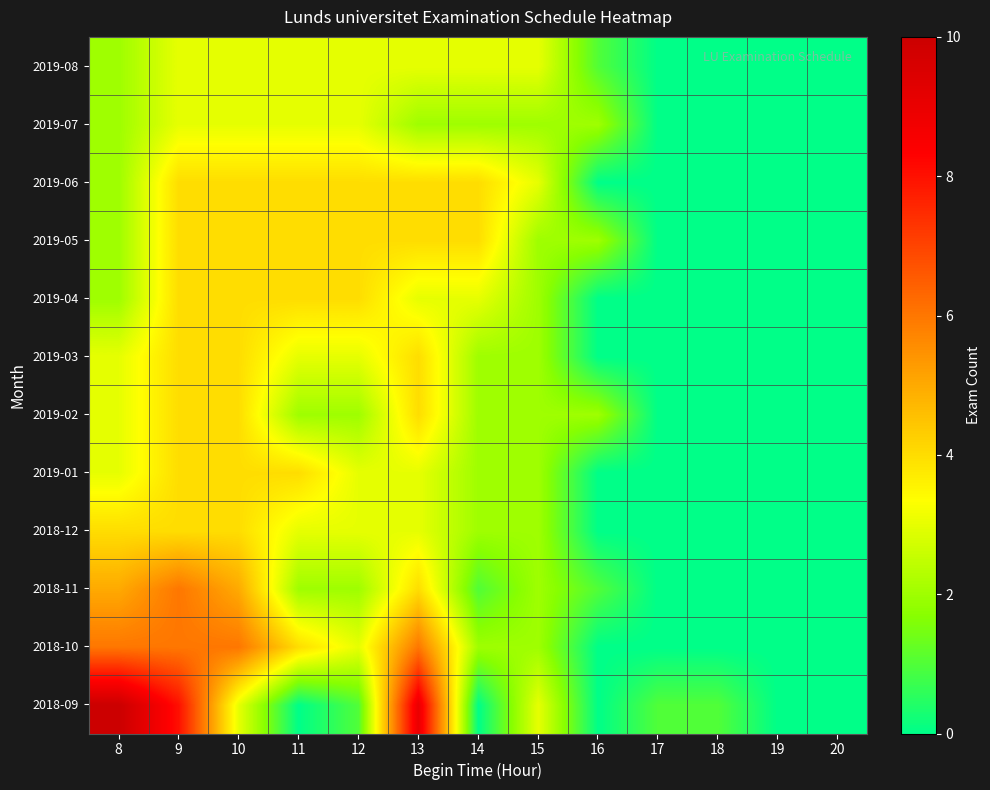

Reading right to left, transcribe all the data shown in this chart.

2018-09: 20=0	19=0	18=1	17=1	16=0	15=3	14=0	13=9	12=1	11=0	10=3	9=8	8=10
2018-10: 20=0	19=0	18=0	17=0	16=0	15=2	14=2	13=6	12=3	11=4	10=6	9=6	8=6
2018-11: 20=0	19=0	18=0	17=0	16=1	15=2	14=1	13=4	12=2	11=2	10=5	9=6	8=5
2018-12: 20=0	19=0	18=0	17=0	16=0	15=2	14=2	13=3	12=3	11=3	10=4	9=4	8=4
2019-01: 20=0	19=0	18=0	17=0	16=0	15=2	14=2	13=3	12=3	11=4	10=4	9=4	8=3
2019-02: 20=0	19=0	18=0	17=0	16=2	15=2	14=2	13=4	12=2	11=2	10=4	9=4	8=3
2019-03: 20=0	19=0	18=0	17=0	16=0	15=2	14=2	13=4	12=3	11=3	10=4	9=4	8=3
2019-04: 20=0	19=0	18=0	17=0	16=0	15=2	14=3	13=3	12=4	11=4	10=4	9=4	8=2
2019-05: 20=0	19=0	18=0	17=0	16=2	15=2	14=4	13=4	12=4	11=4	10=4	9=4	8=2
2019-06: 20=0	19=0	18=0	17=0	16=0	15=3	14=4	13=4	12=4	11=4	10=4	9=4	8=2
2019-07: 20=0	19=0	18=0	17=0	16=2	15=2	14=2	13=2	12=3	11=3	10=3	9=3	8=2
2019-08: 20=0	19=0	18=0	17=0	16=1	15=3	14=3	13=3	12=3	11=3	10=3	9=3	8=2